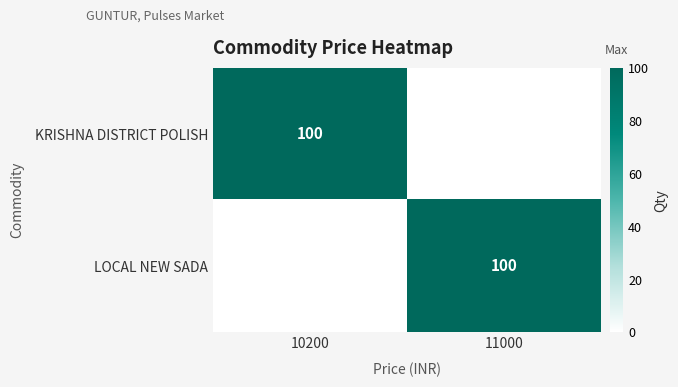

The LOCAL NEW SADA series shows 60 at 11000. True or false?

False